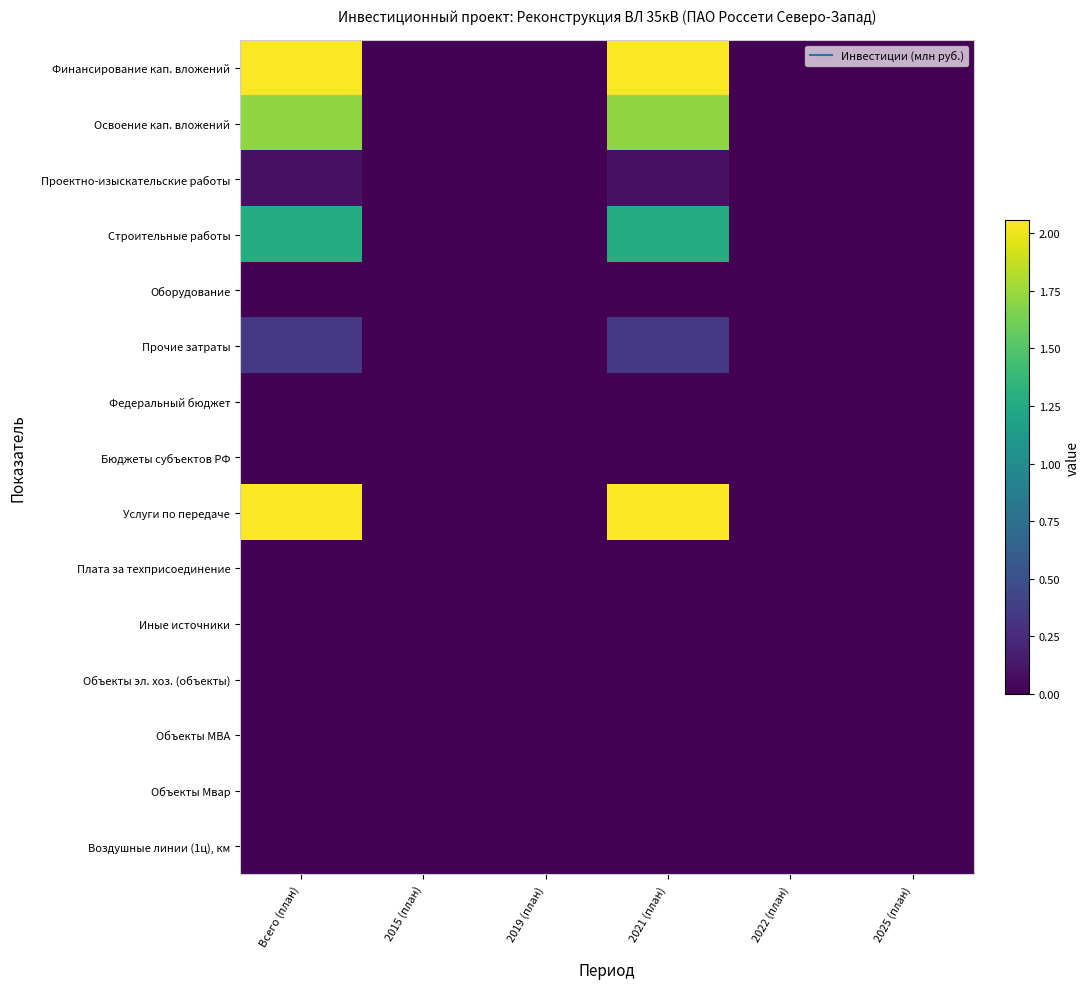

At which category does the chart reach its minimum across all series?

2015 (план)